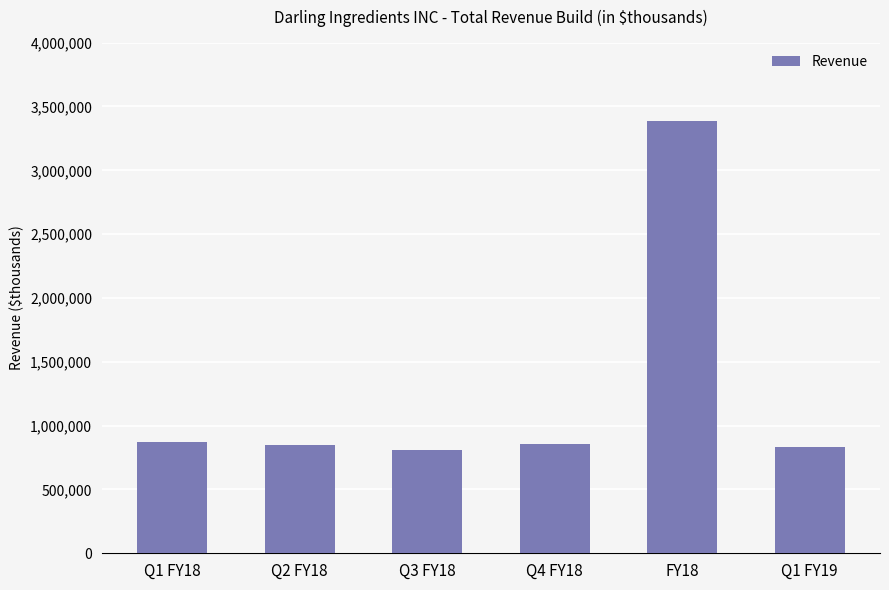

True or false: the data shows 835104 at Q1 FY19.

True